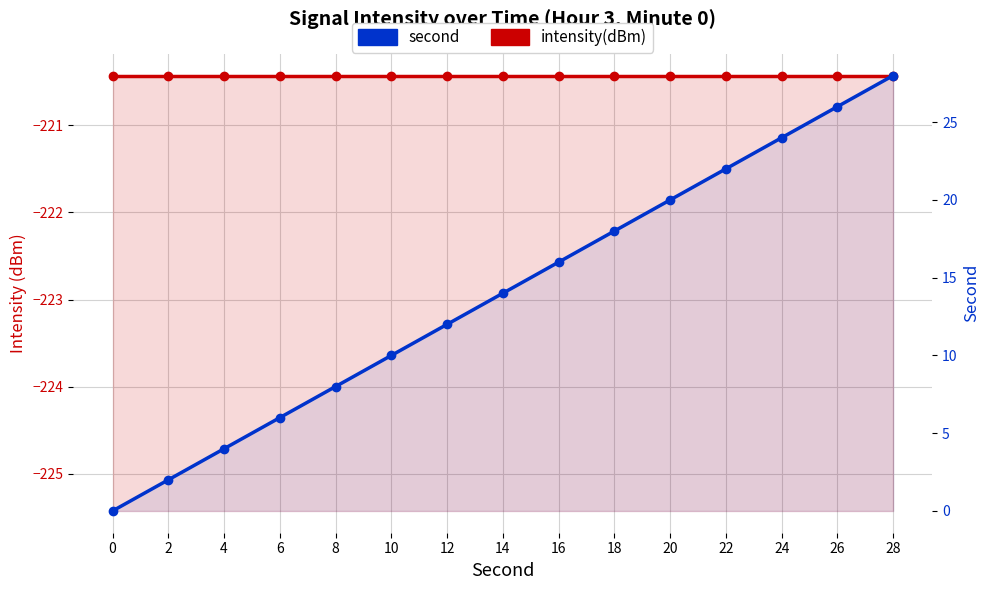

What is the difference between the maximum and minimum values in the second series?

28.0